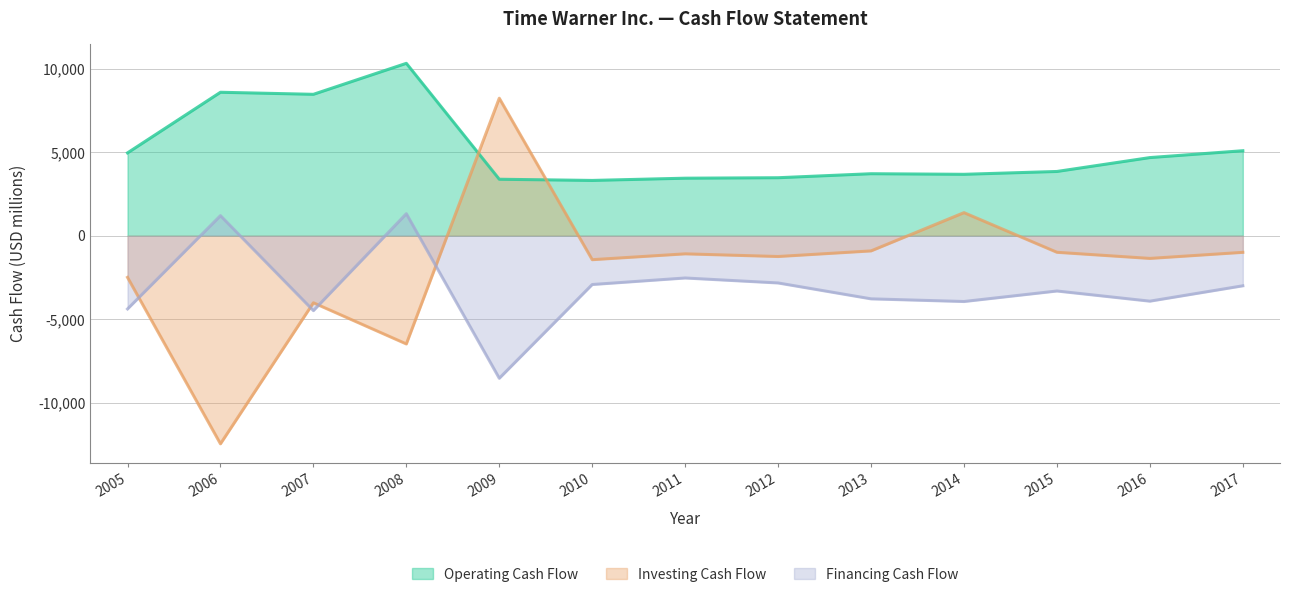

What is the value of the Operating Cash Flow point at the 1st from the left?

4965